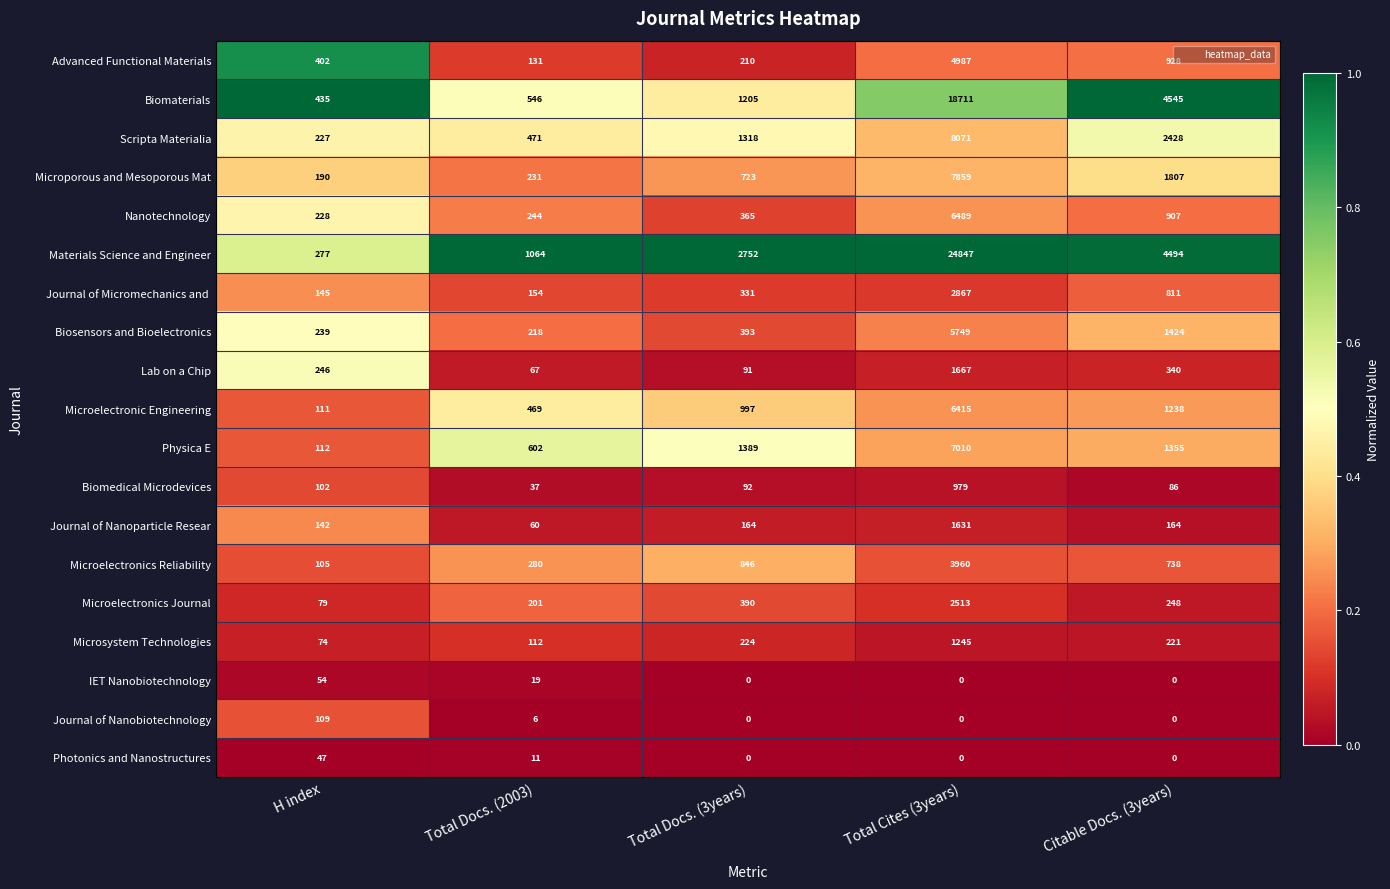

True or false: Lab on a Chip has a value of 1667 at Total Cites (3years).

True